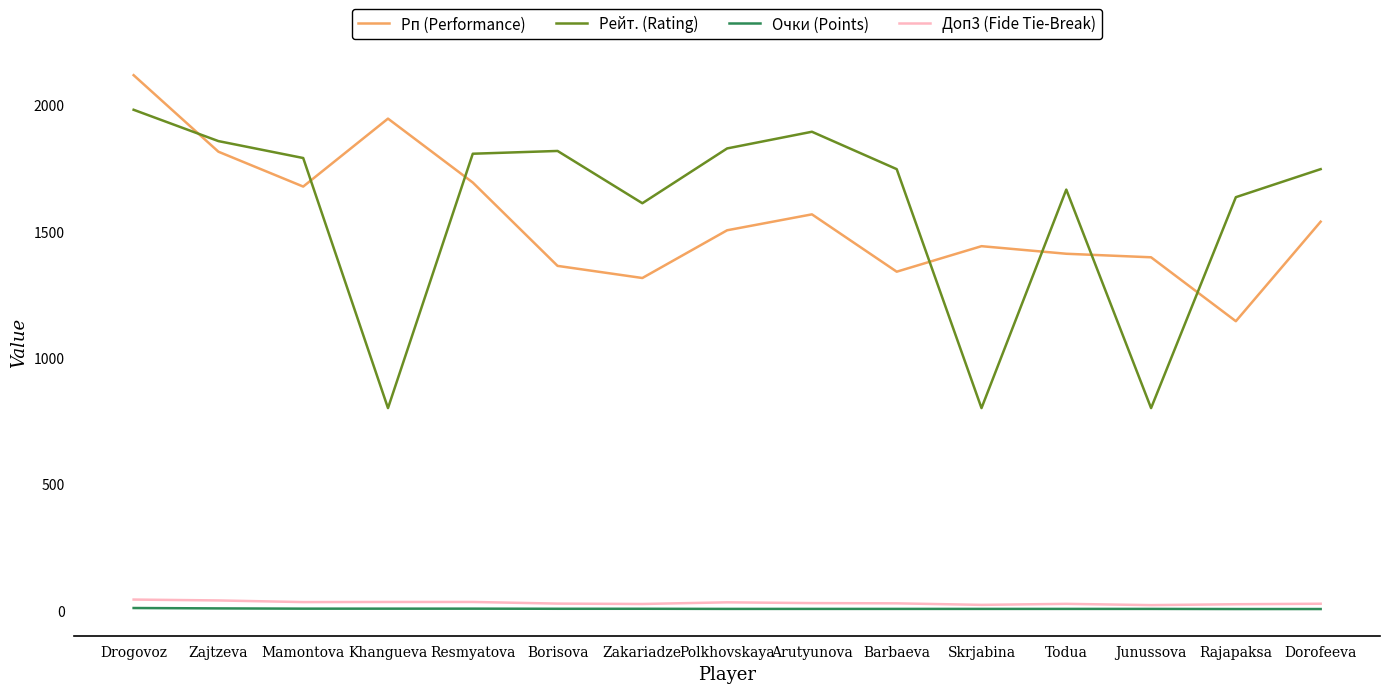

What is the average value of the Очки (Points) series?

5.6